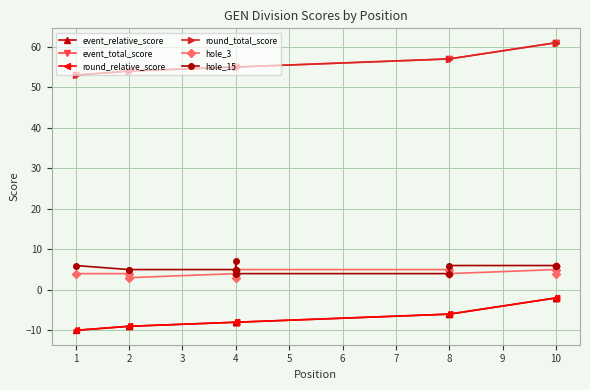

How many distinct data groups are displayed?

6